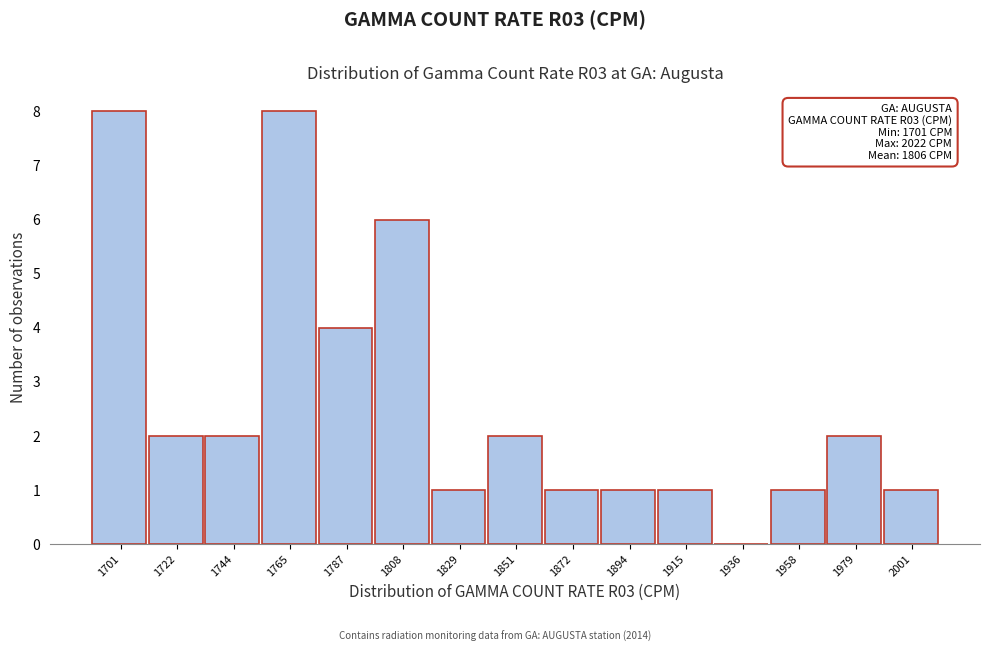

Reading right to left, what are all the values shown in this chart?

2001=1	1979=2	1958=1	1936=0	1915=1	1894=1	1872=1	1851=2	1829=1	1808=6	1787=4	1765=8	1744=2	1722=2	1701=8